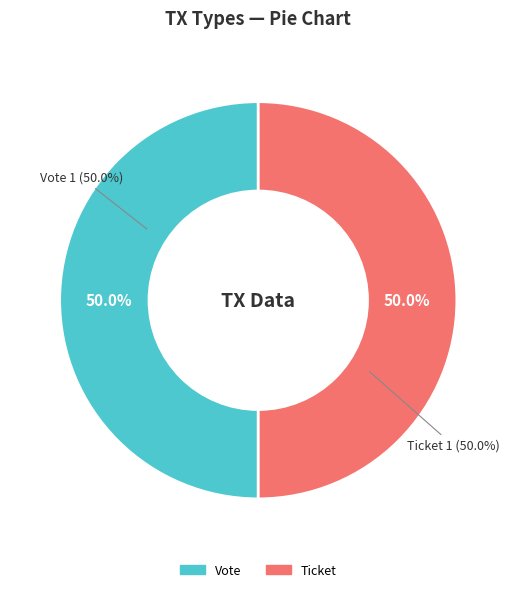

Between Ticket (io_index=0) and Vote (io_index=1), which is larger?

Vote (io_index=1)